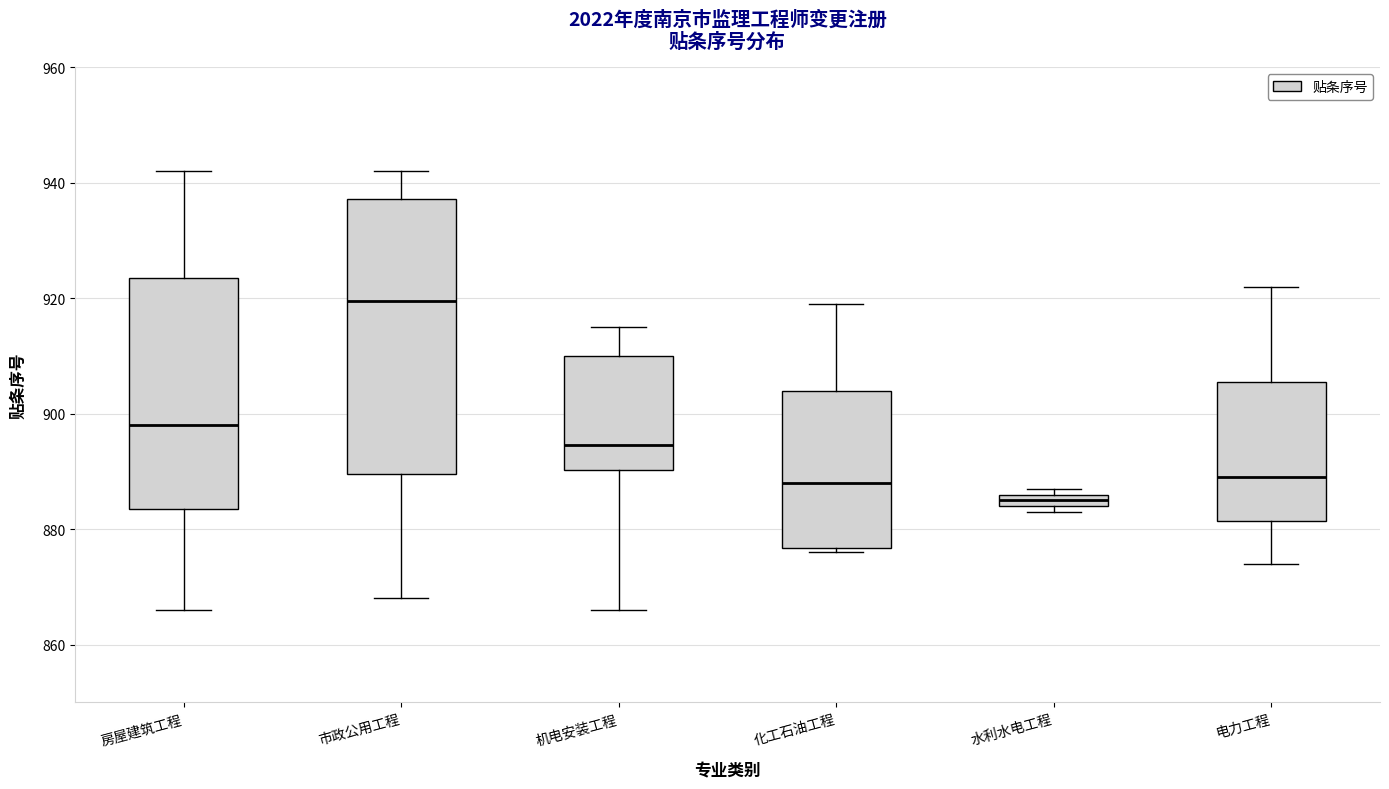

Comparing the boxes themselves (not the whiskers), which one is the tallest?

市政公用工程